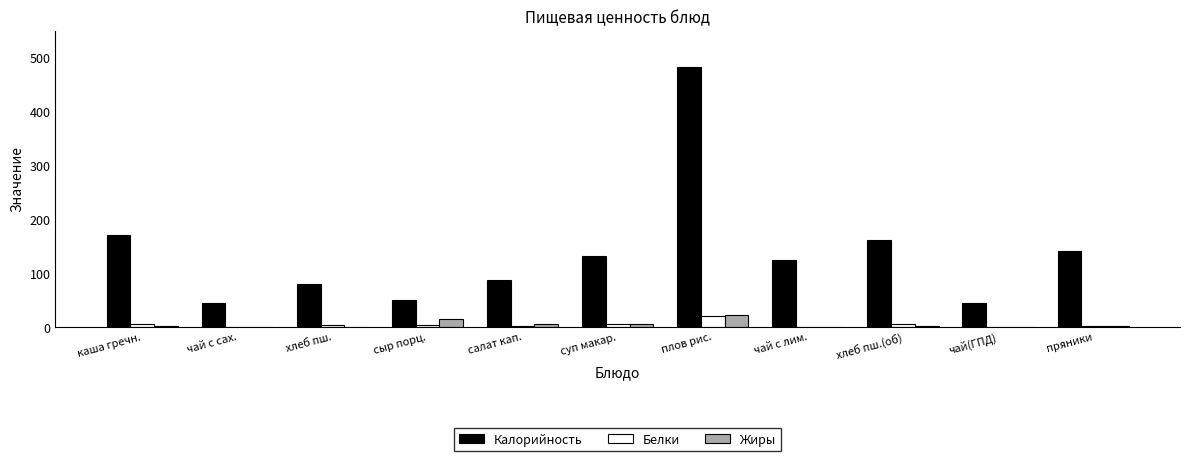

What is the maximum value for Жиры?

21.4